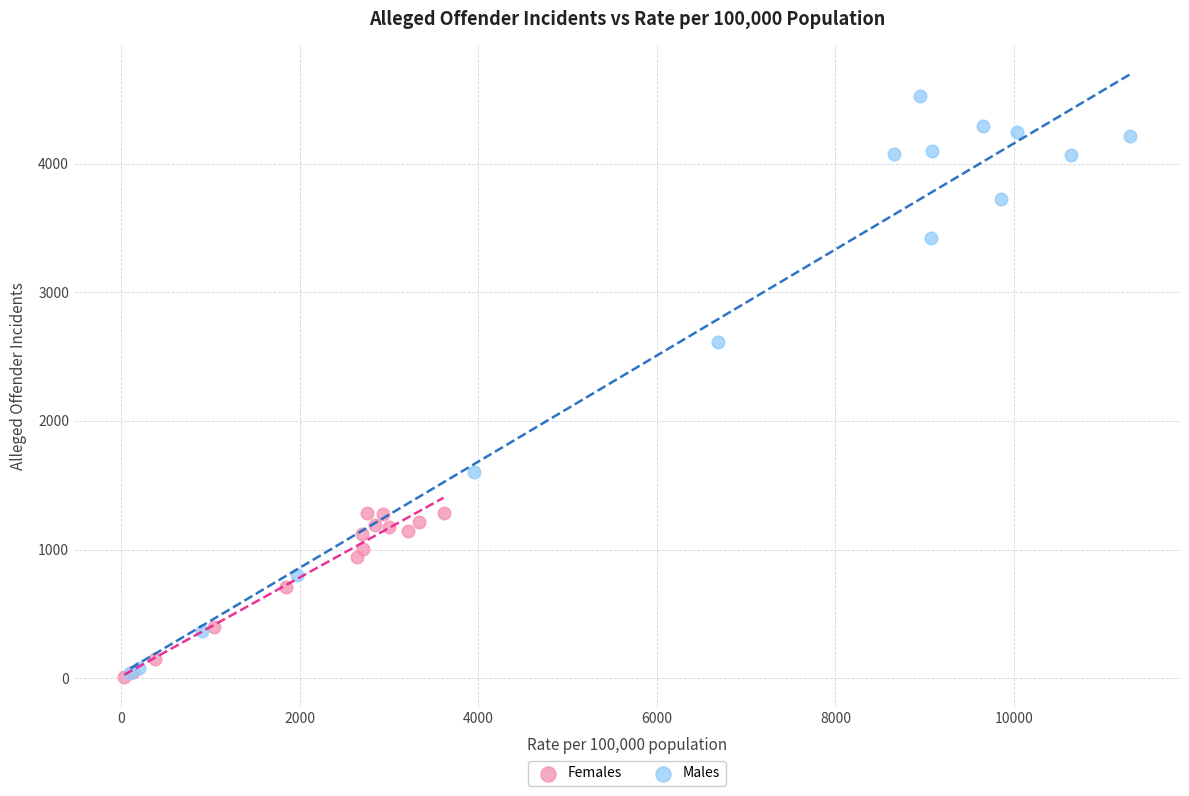

What are all the series names shown in the legend?

Females, Males